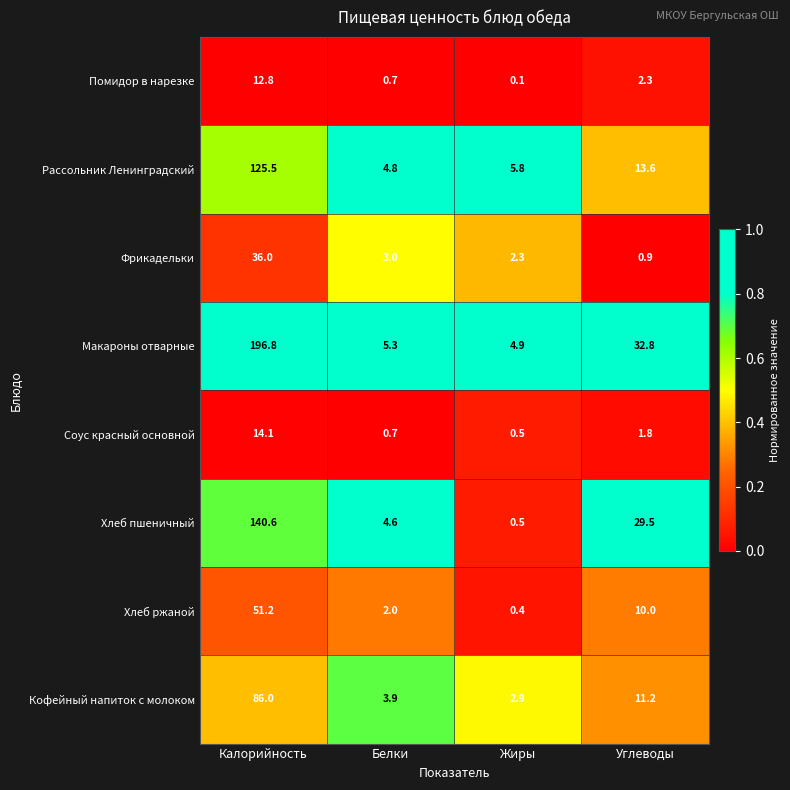

The Макароны отварные series shows 1.6 at Жиры. True or false?

False